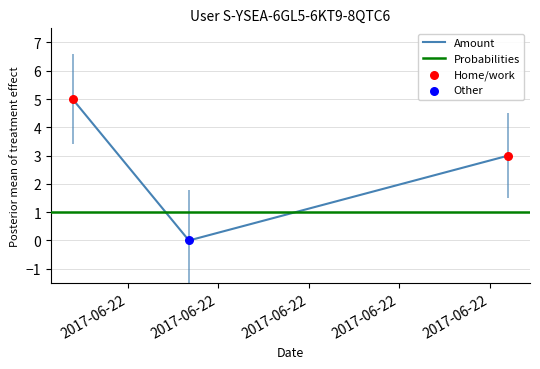

At which category is the sum across all series the highest?

2017-06-22 06:41:57